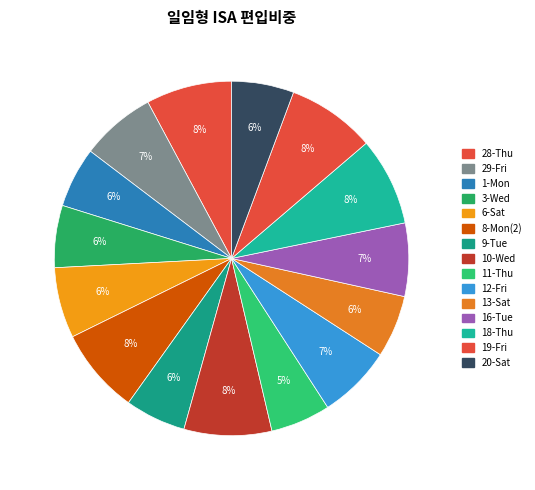

Count the number of slices in the pie.

15